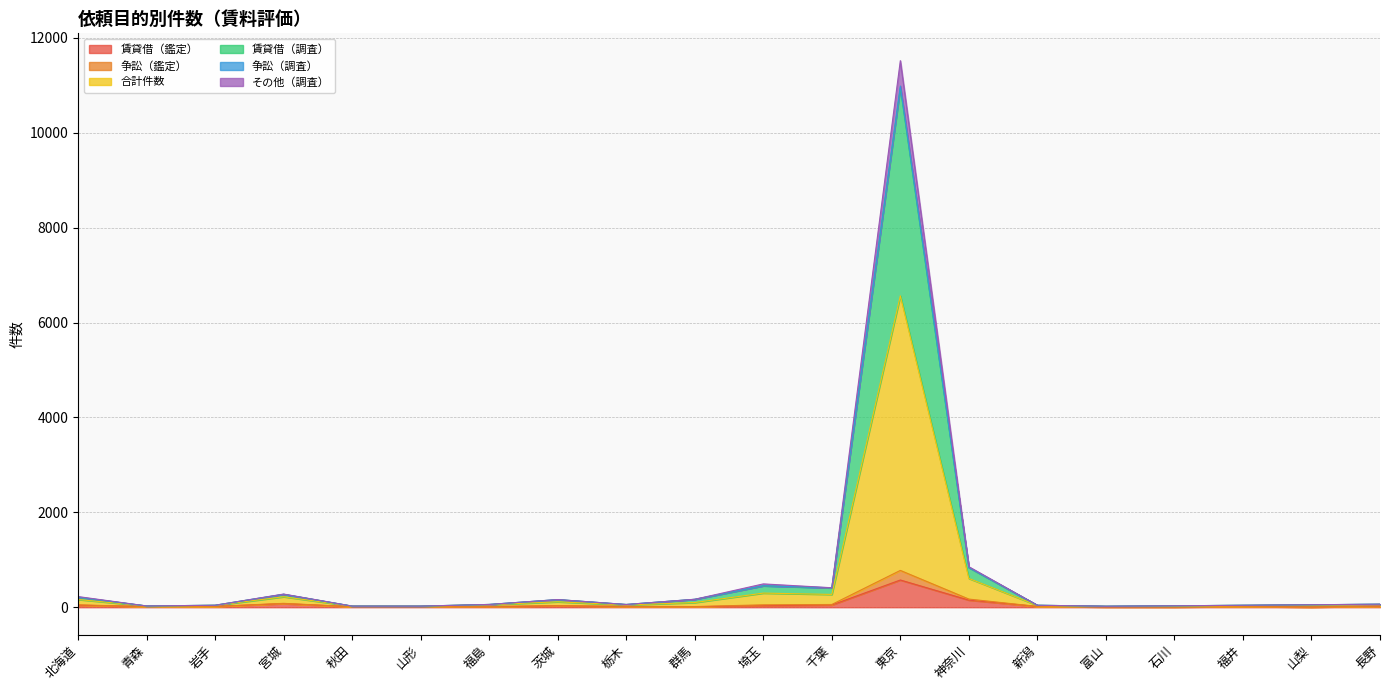

Which category has the highest value in the 賃貸借（鑑定） series?

東京